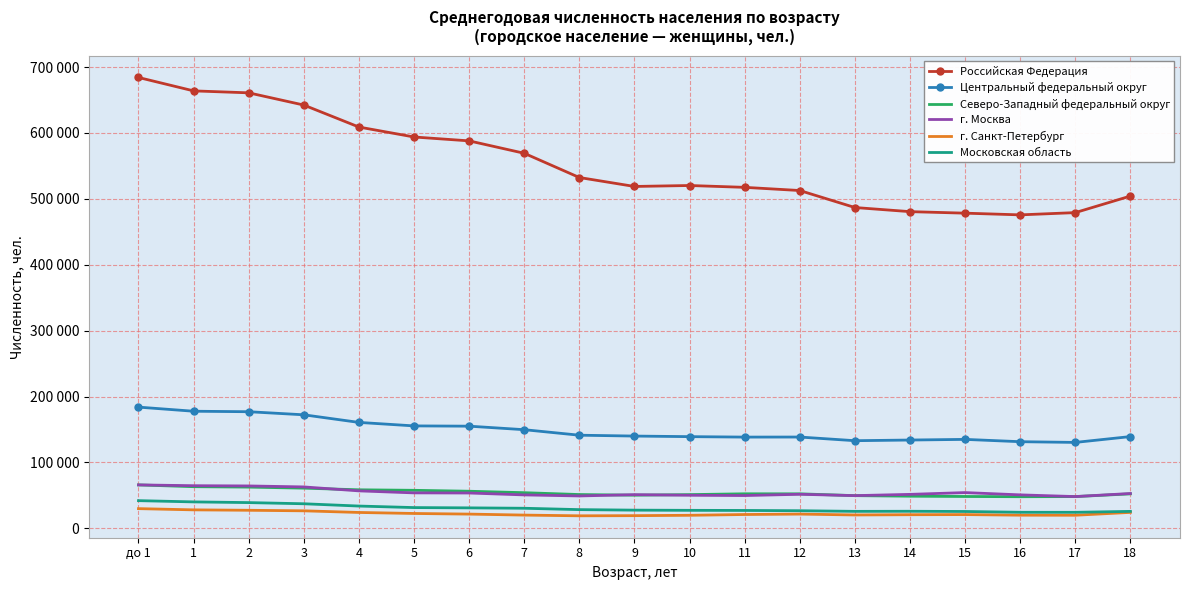

Reading left to right, extract all data points from this chart.

Российская Федерация: до 1=684200	1=663865	2=660902	3=642353	4=608989	5=593896	6=588005	7=569181	8=532404	9=518835	10=520275	11=517483	12=512661	13=486875	14=480612	15=478307	16=475721	17=479144	18=504255
Центральный федеральный округ: до 1=183987	1=177742	2=177007	3=172329	4=160790	5=155495	6=155086	7=149740	8=141369	9=140070	10=139187	11=138503	12=138590	13=133038	14=134045	15=135031	16=131524	17=130437	18=139289
Северо-Западный федеральный округ: до 1=65946	1=63261	2=62617	3=61043	4=58523	5=57756	6=56344	7=54130	8=51330	9=50369	10=51220	11=52466	12=52420	13=49667	14=48821	15=48381	16=48043	17=48226	18=52364
г. Москва: до 1=65956	1=64750	2=64382	3=62896	4=56896	5=53851	6=53664	7=50782	8=49196	9=51164	10=50235	11=49800	12=51732	13=49680	14=51588	15=54305	16=50836	17=48256	18=52902
г. Санкт-Петербург: до 1=29940	1=28092	2=27458	3=26631	4=24138	5=22606	6=21656	7=20149	8=19066	9=19296	10=19840	11=21025	12=21667	13=20343	14=20732	15=20918	16=20012	17=19918	18=24260
Московская область: до 1=42062	1=40171	2=39108	3=37340	4=33864	5=31546	6=31116	7=30514	8=28440	9=27657	10=27372	11=27198	12=26780	13=25811	14=25952	15=25624	16=24422	17=24362	18=25785